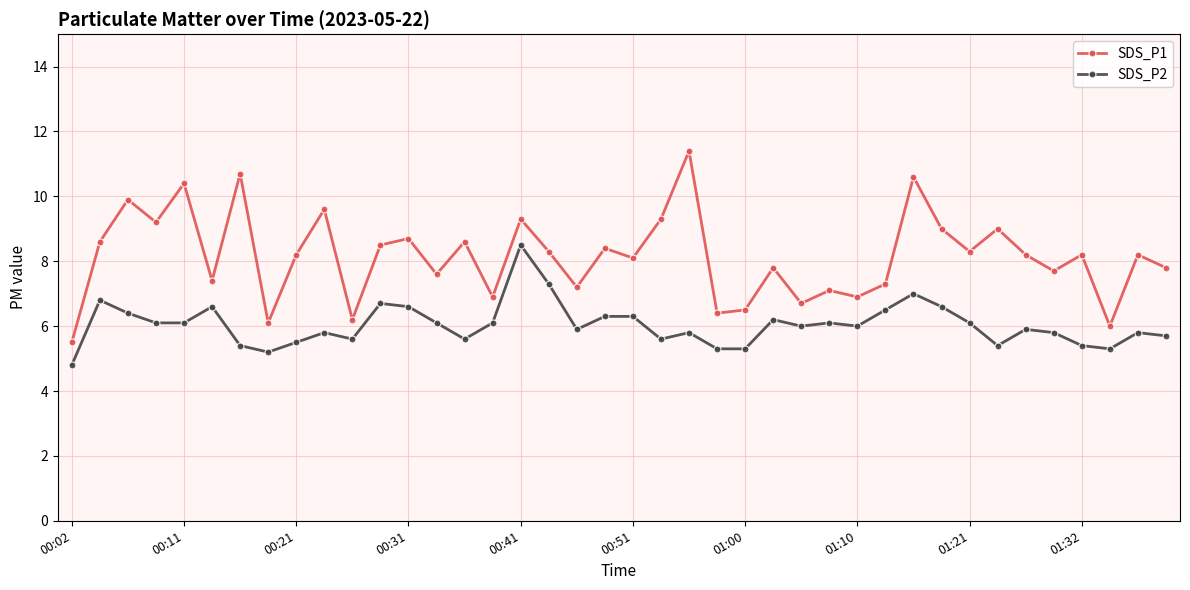

Which series has the largest range (max minus min)?

SDS_P1